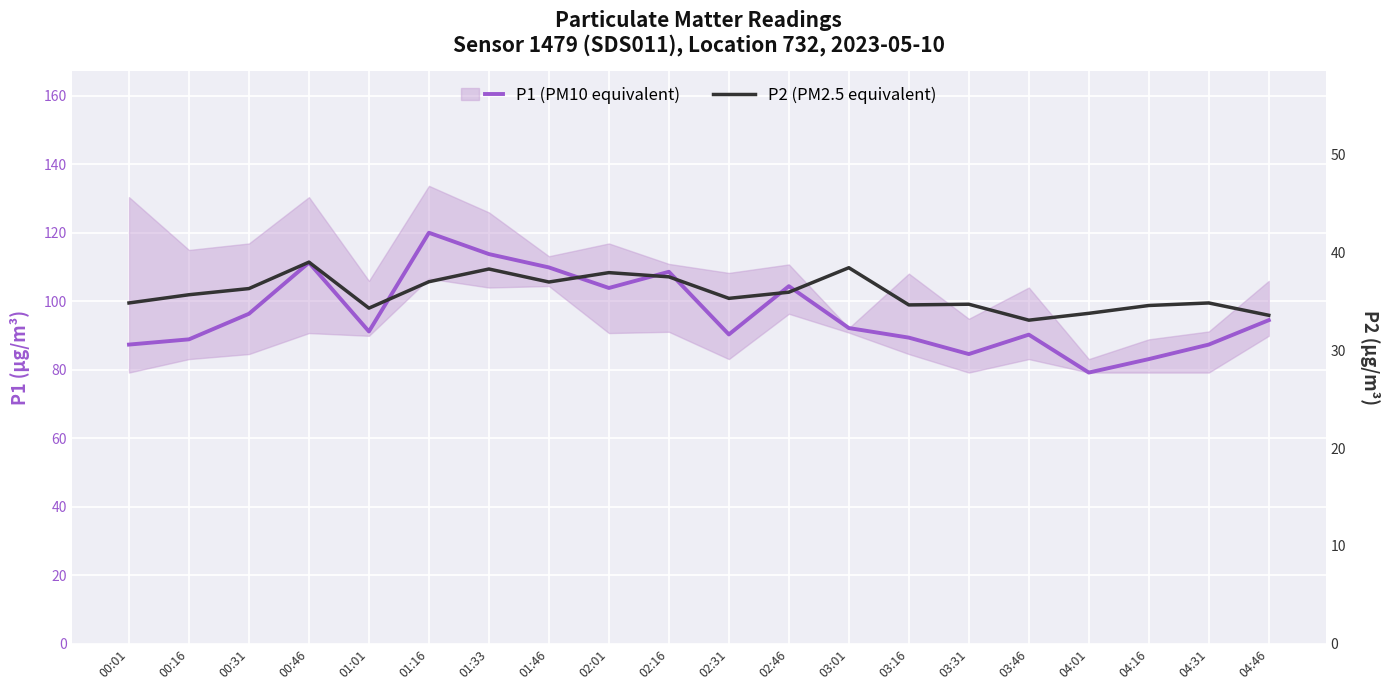

Where is P2 (PM2.5 equivalent) nearest to the value 36?

02:46